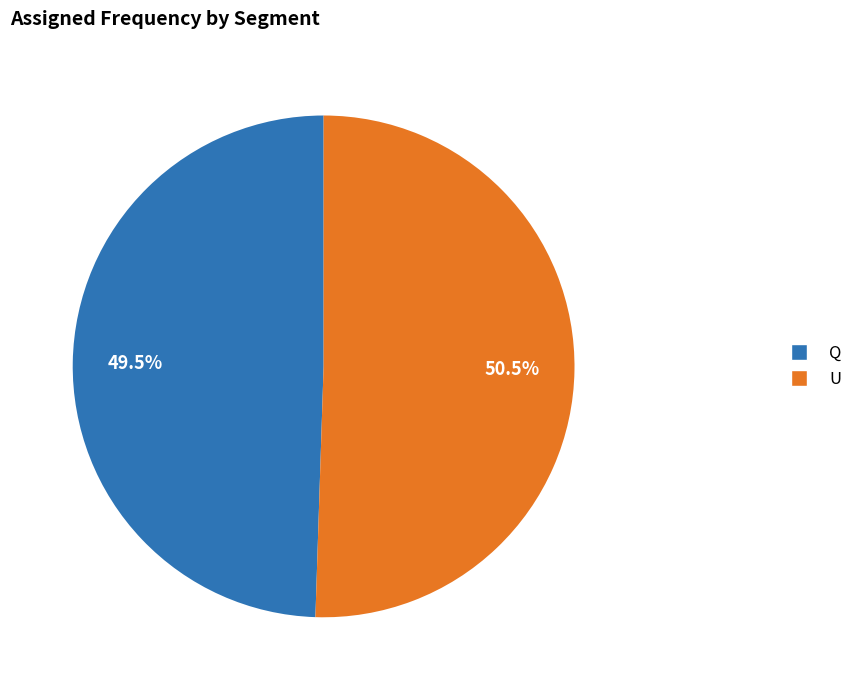

How many segments does this pie chart have?

2